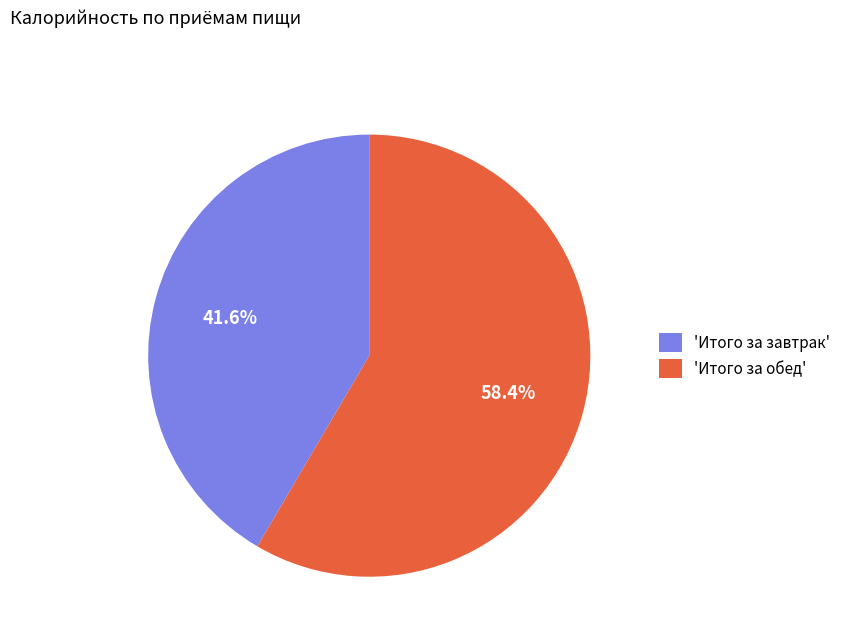

How many slices are in this pie chart?

2